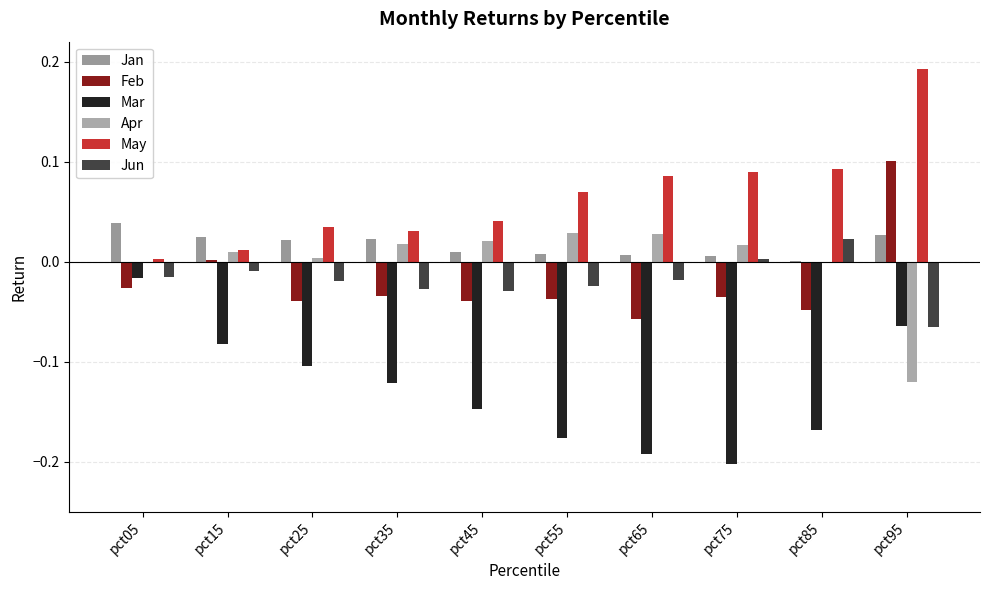

Is the value of Jun at pct15 greater than the value of Feb at pct75?

Yes